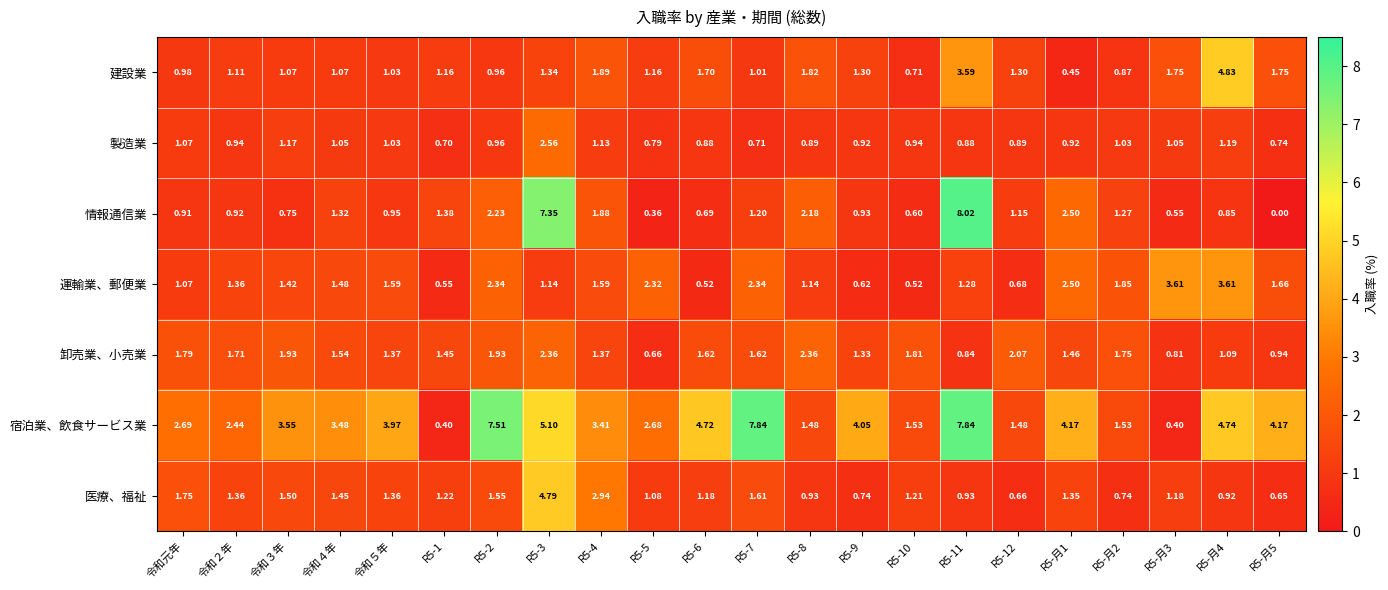

Which series has the largest range (max minus min)?

情報通信業